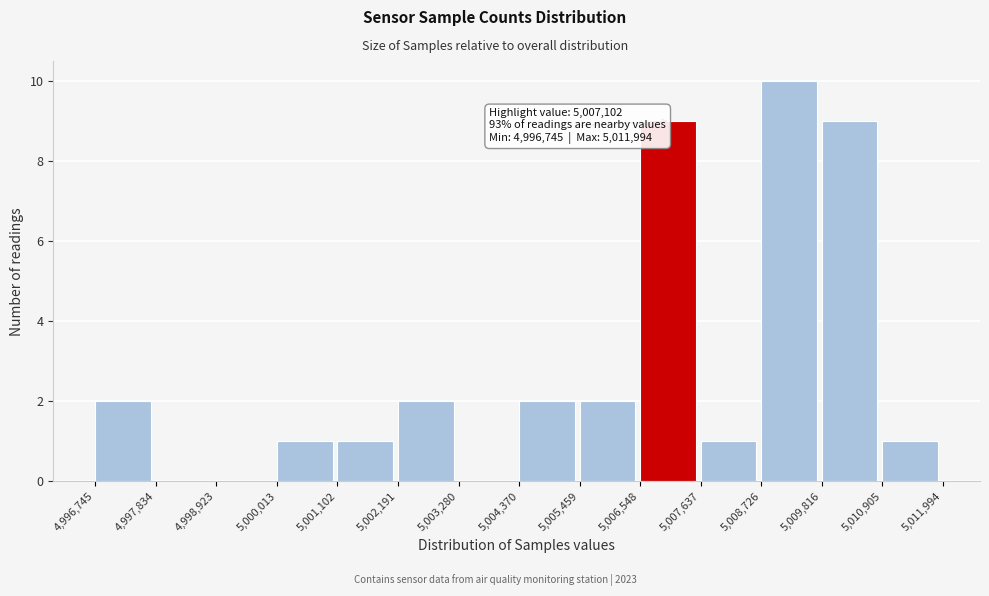

Over which range of the x-axis is the bar tallest?

5,008,726 to 5,009,816